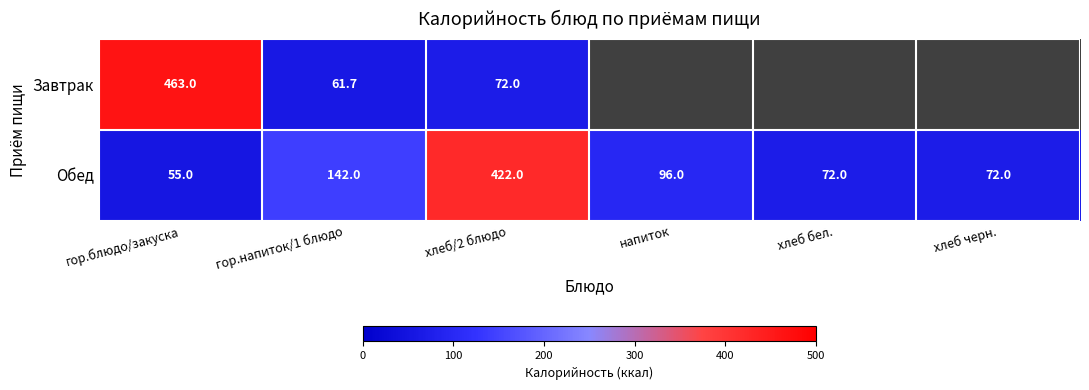

What is the difference between the Завтрак values at хлеб/2 блюдо and гор.напиток/1 блюдо?

10.3